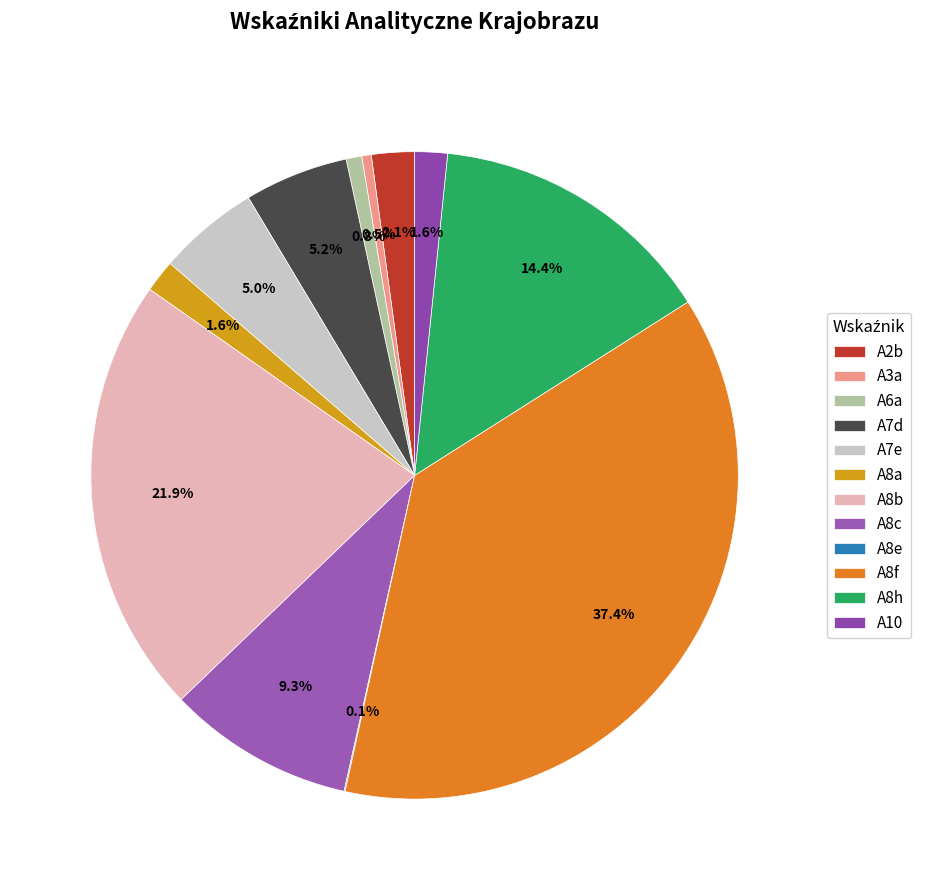

Approximately how many times larger is the value at A7d compared to A10?

3.2